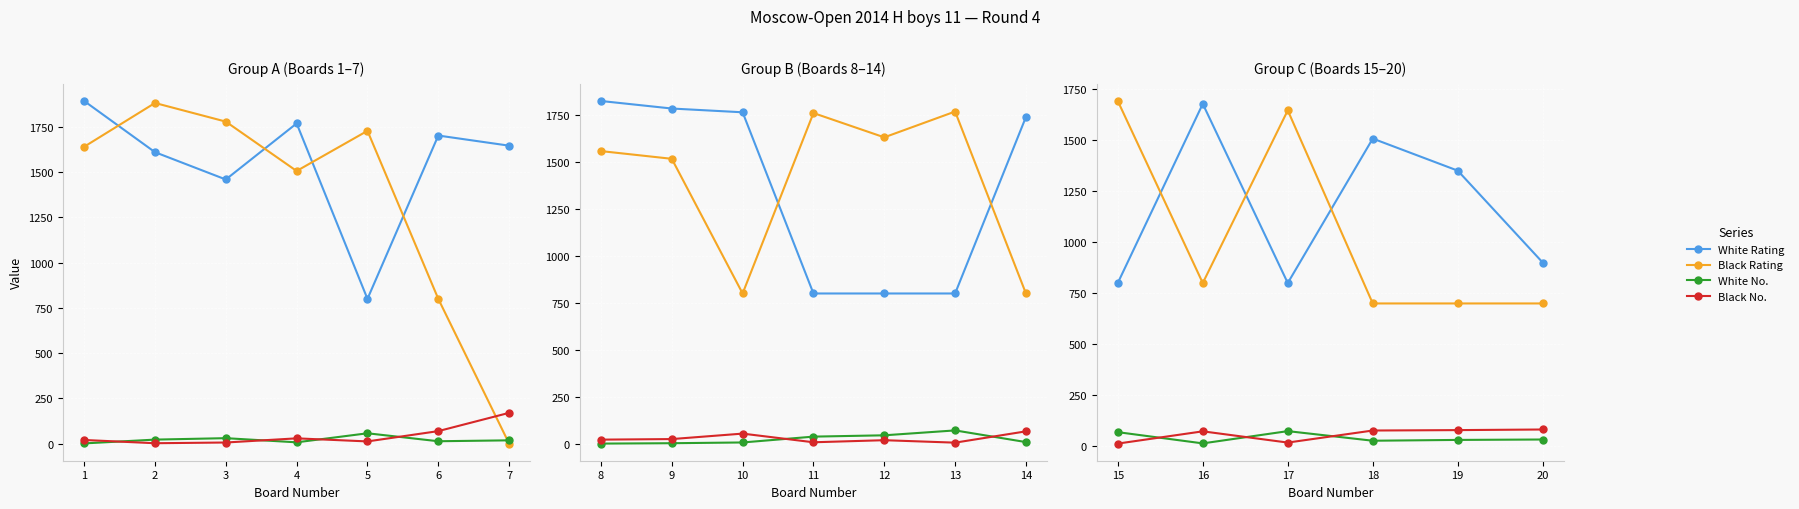

How many categories are shown in the chart?

6